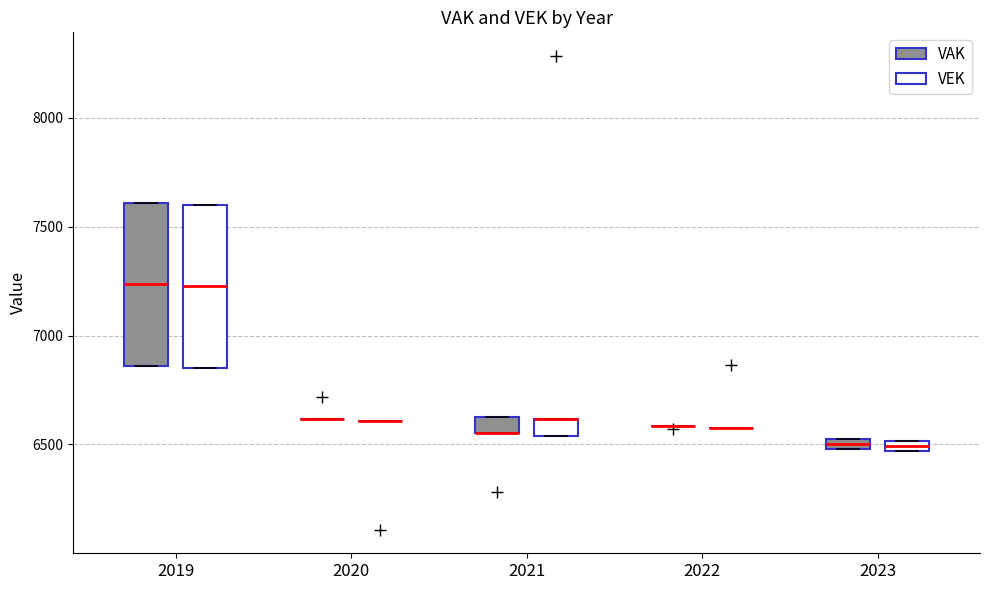

Where does the median line of the box for 2019 (VEK) sit on the y-axis? The values are not printed on the chart, so give them approximately, as read against the axis.

7250